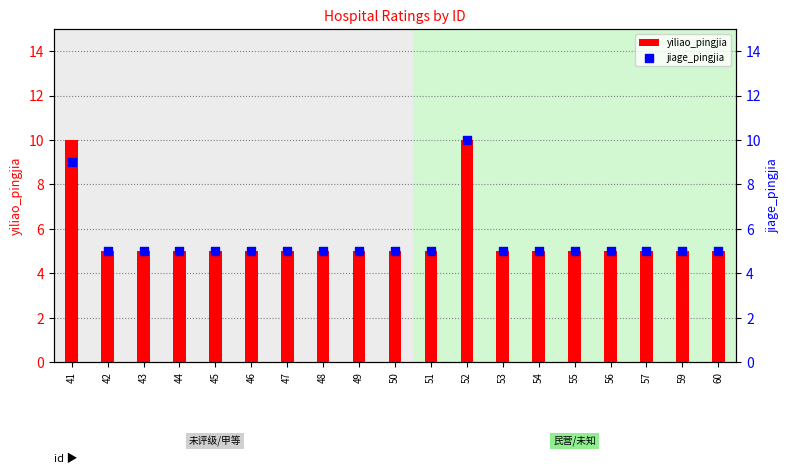

At which category is the sum across all series the highest?

52